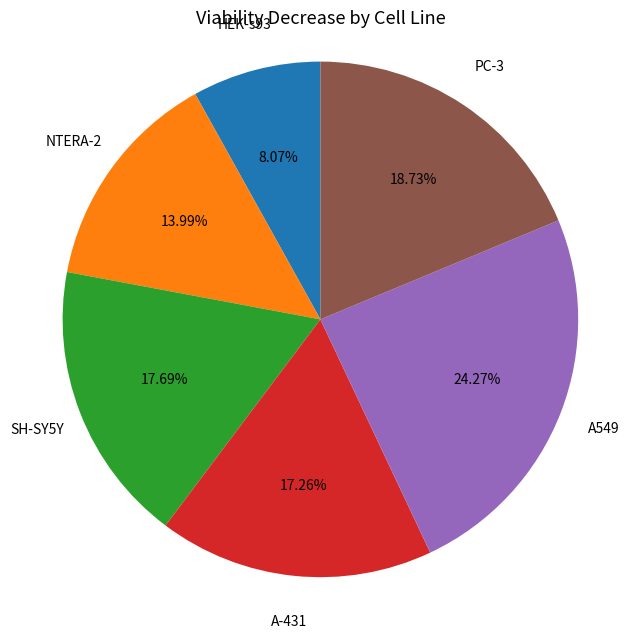

To the nearest percent, what portion does HEK-s93 represent?

8%